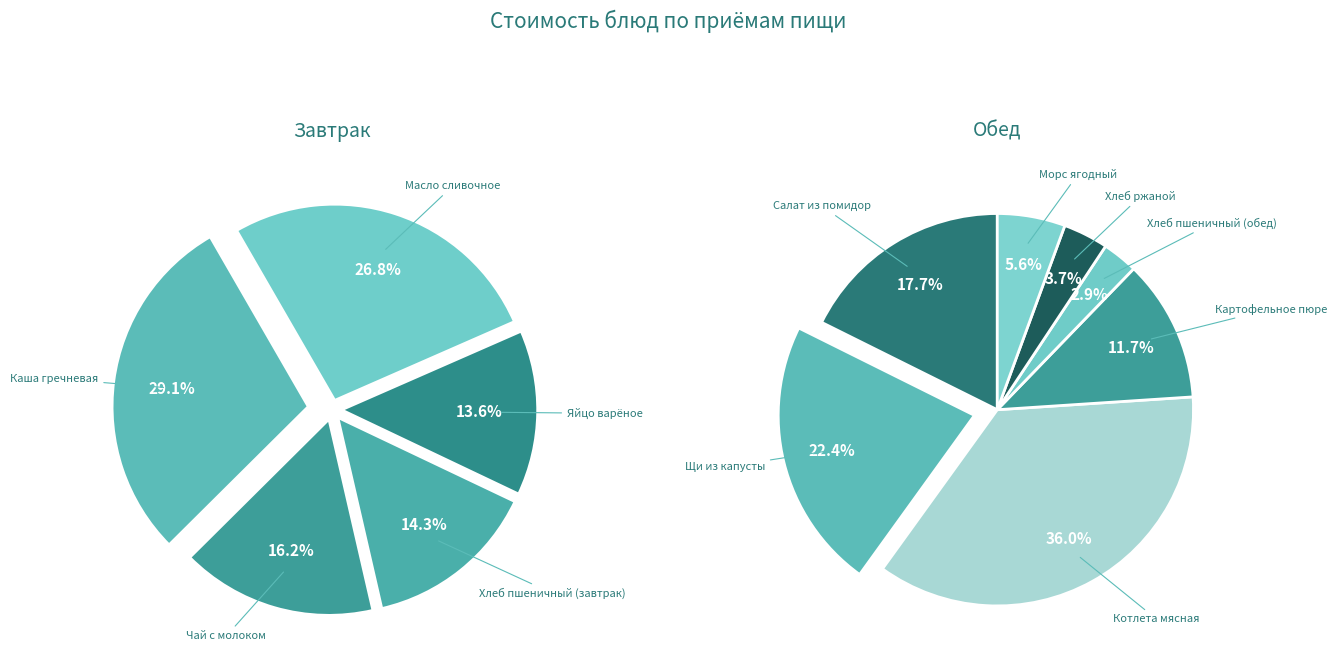

Combined, do Чай с молоком and Яйцо варёное account for over 50%?

No